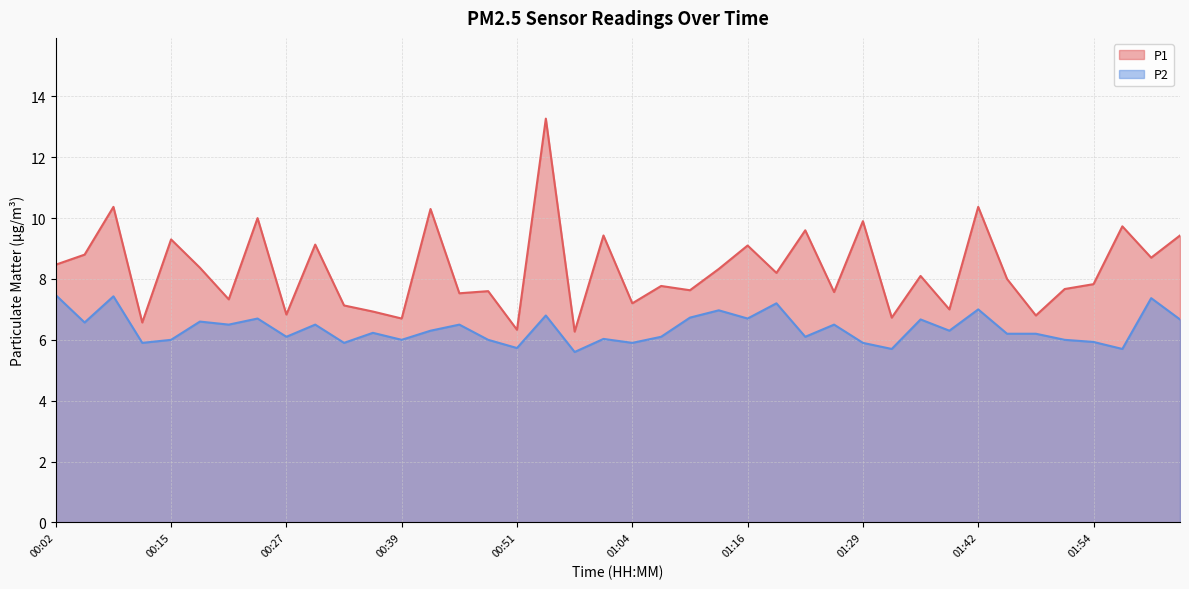

True or false: P1 has a value of 6.7 at 00:39.

True